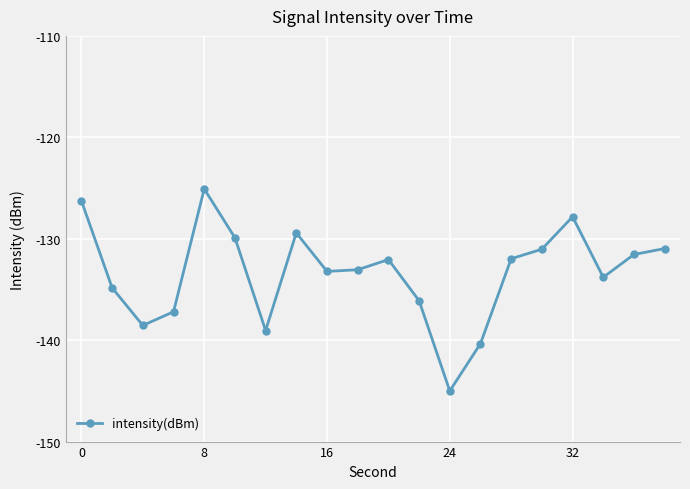

What is the difference between the maximum and minimum values?

19.9